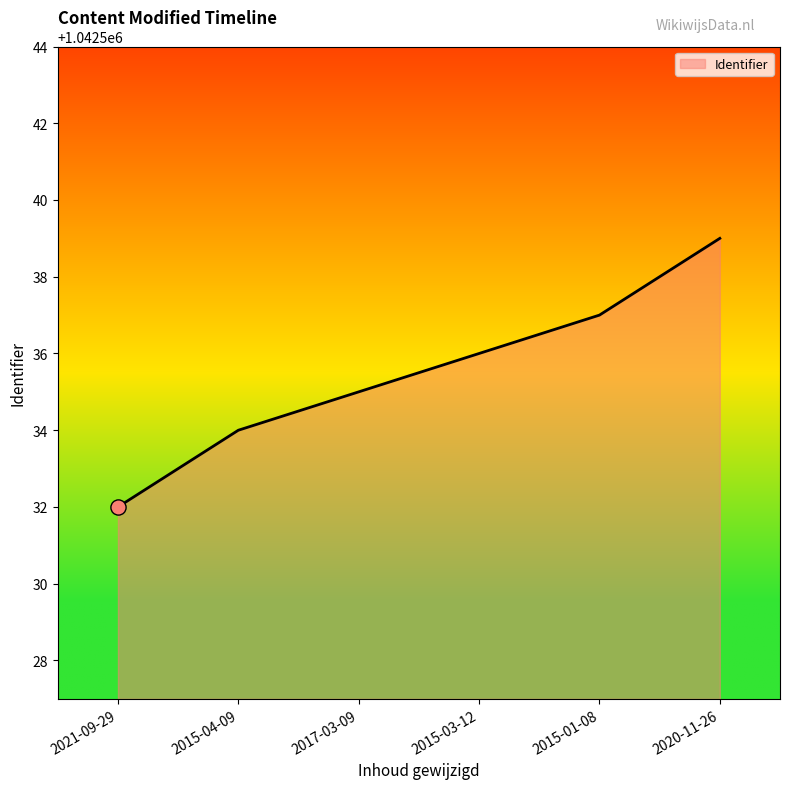

Approximately how many times larger is the value at 2015-03-12 compared to 2020-11-26?

1.0